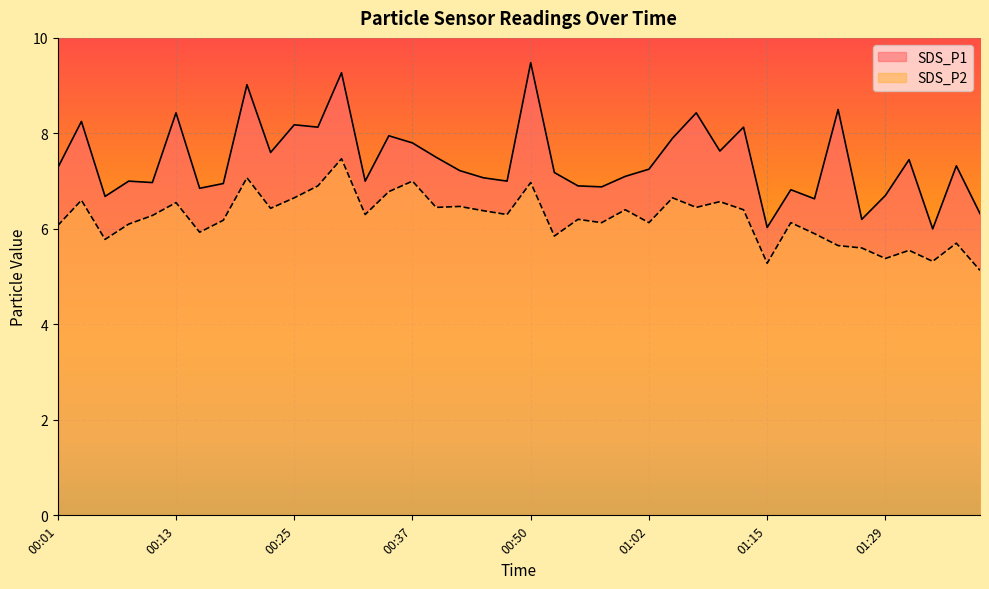

What is the label of the 28th point from the right?

00:30